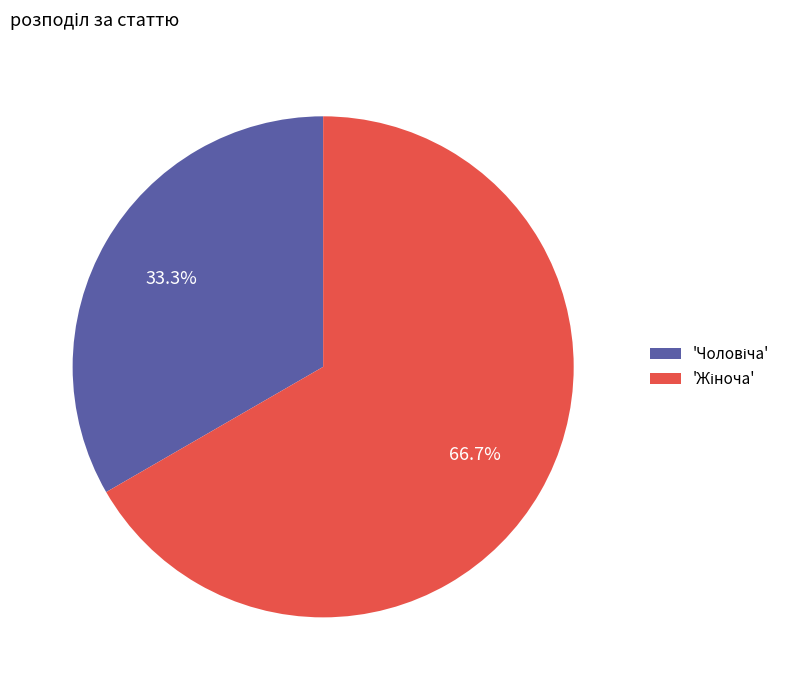

Which category accounts for the majority?

Жіноча